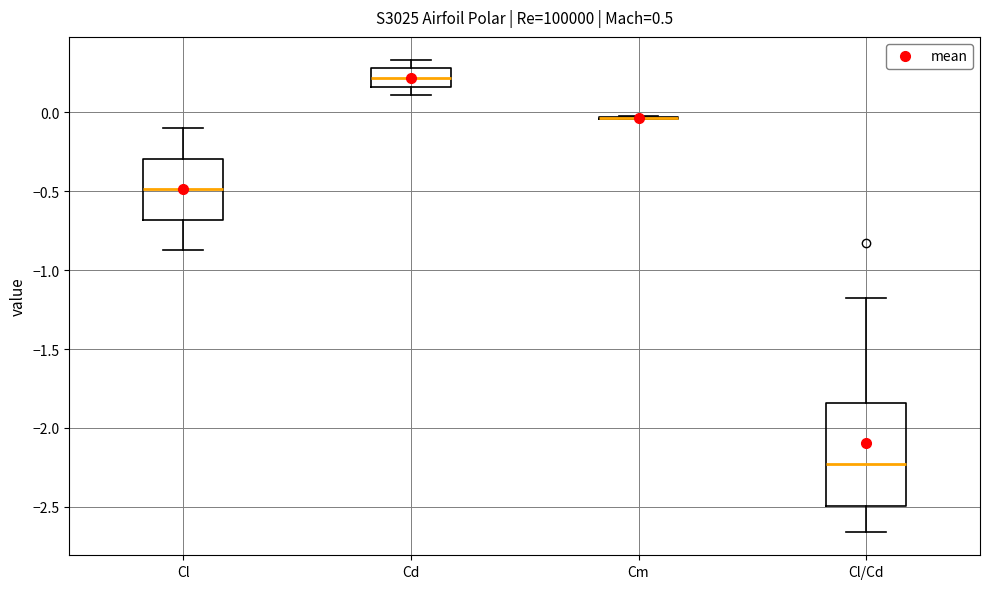

Reading left to right, read every box against the y-axis: the position of its median line, the range the box covers, and the ends of its whiskers. The values are not printed on the chart, so give them approximately, as read against the axis.

Cl: median -0.50, box -0.70 to -0.30, whiskers -0.85 to -0.10
Cd: median 0.20, box 0.15 to 0.30, whiskers 0.10 to 0.35
Cm: box collapsed to a line at -0.05, whiskers -0.05 to -0.05
Cl/Cd: median -2.25, box -2.50 to -1.85, whiskers -2.65 to -1.20